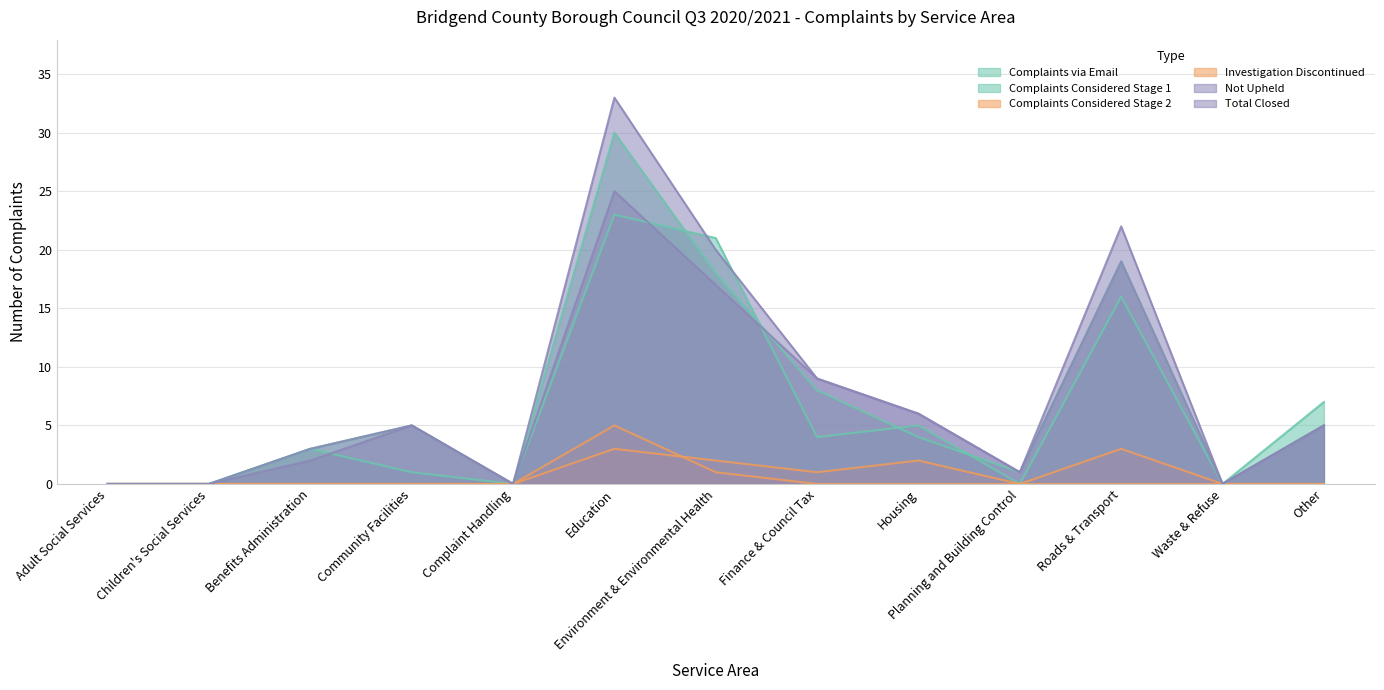

Which series has the widest spread of values?

Total Closed